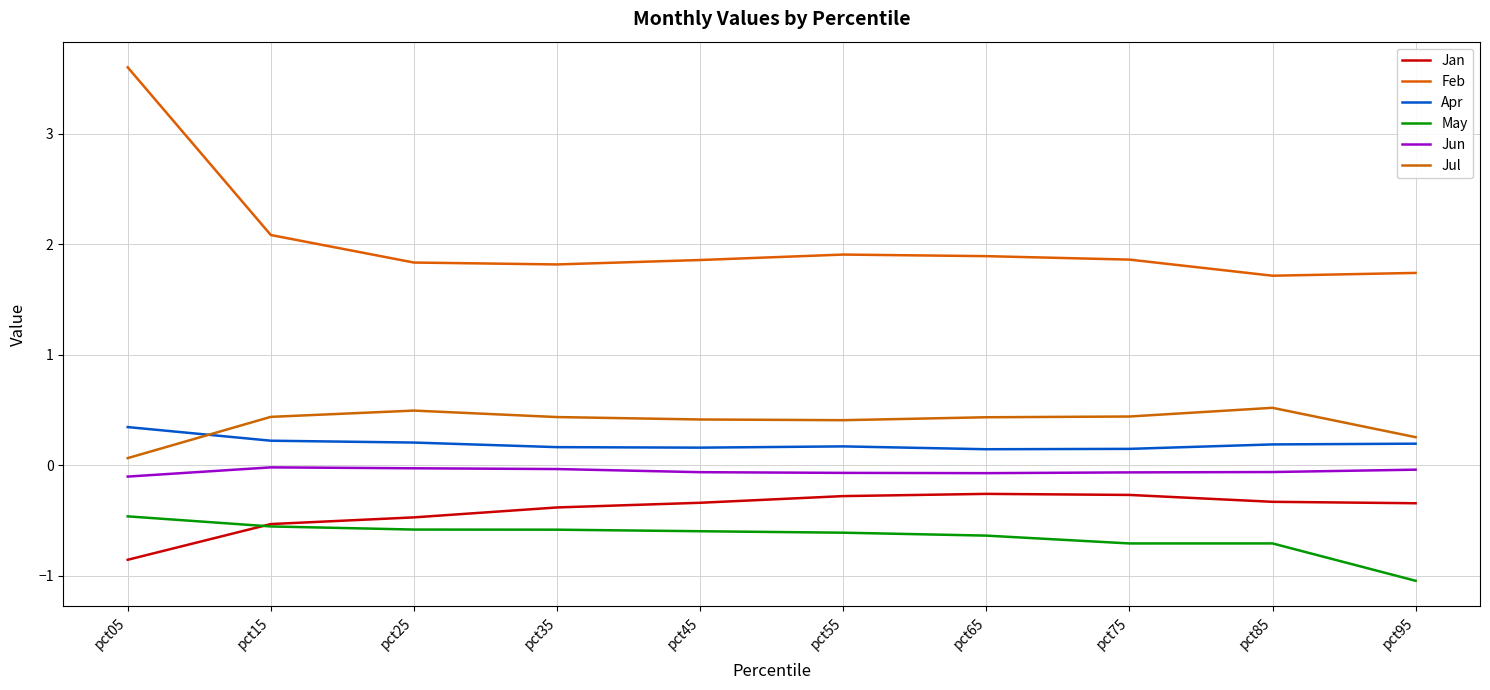

Which has a higher value, pct45 or pct65?

pct65